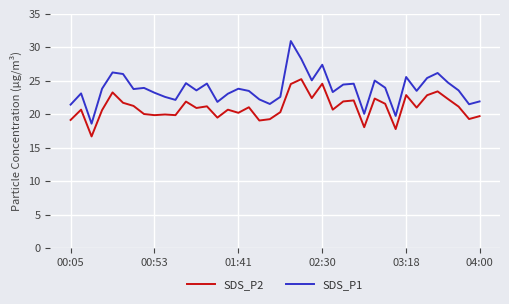

What is the greatest value displayed?

30.9